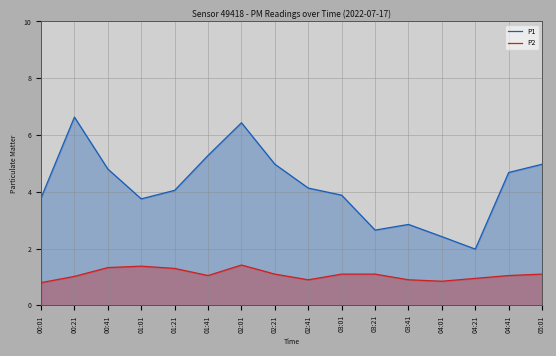

True or false: P1 and P2 cross at least once.

False